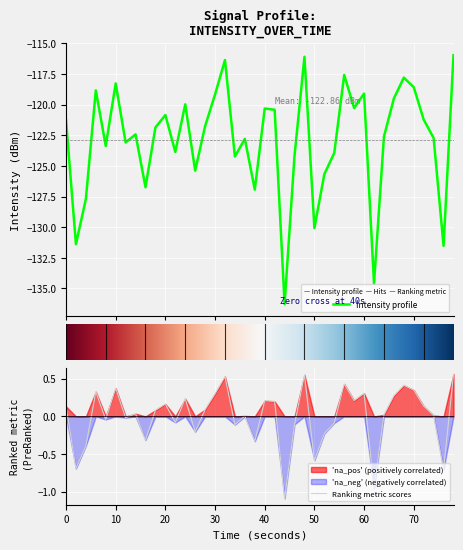

What is the label of the 11th point from the left?

20